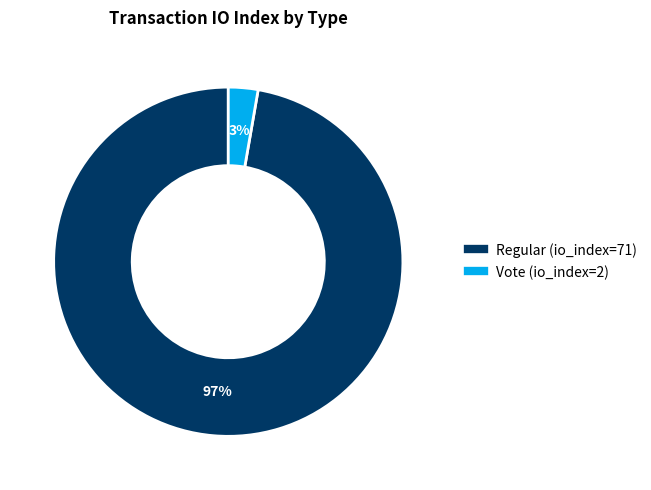

Between Vote (io_index=2) and Regular (io_index=71), which is larger?

Regular (io_index=71)